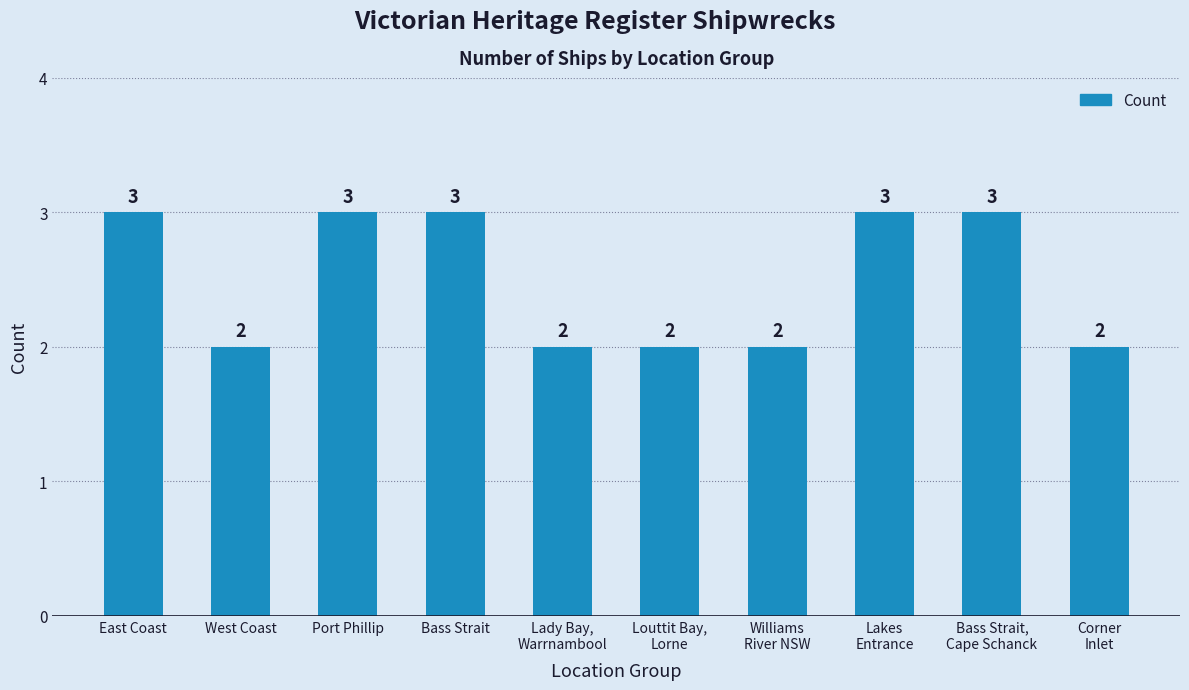

Count the values in the range 2 to 3.

10